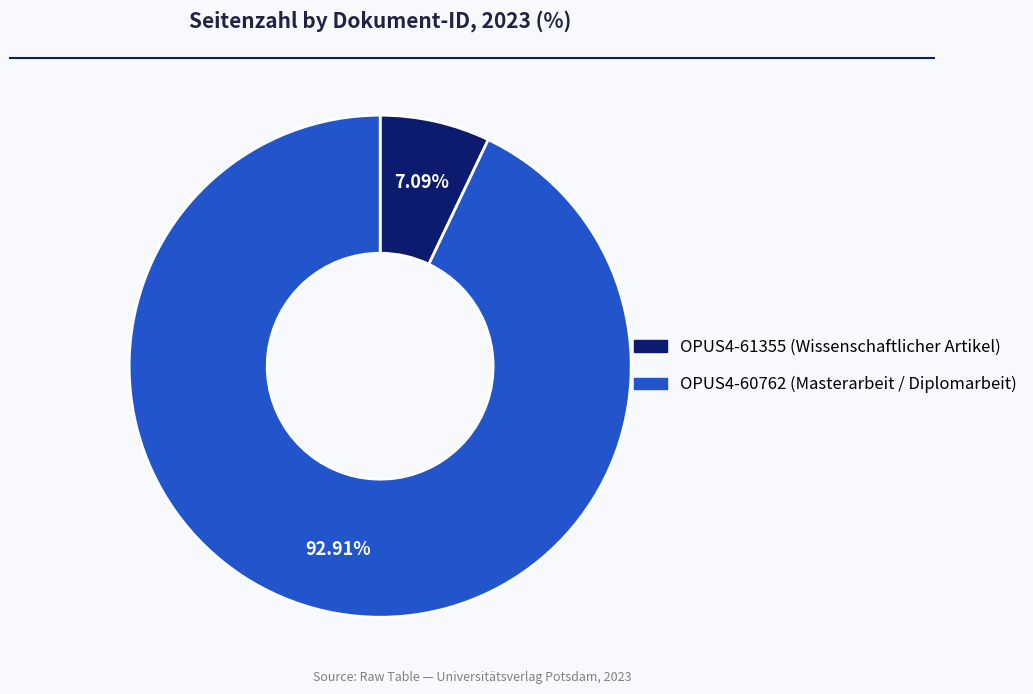

Is there a majority slice in this chart?

Yes